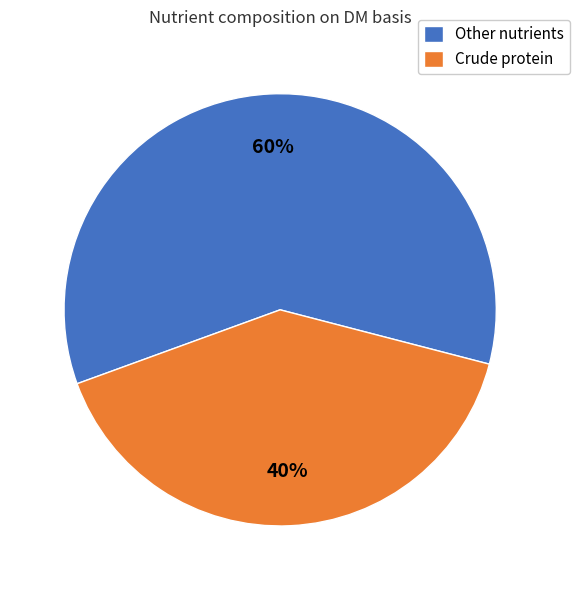

Approximately how many times larger is the value at Crude protein compared to Other nutrients?

0.7